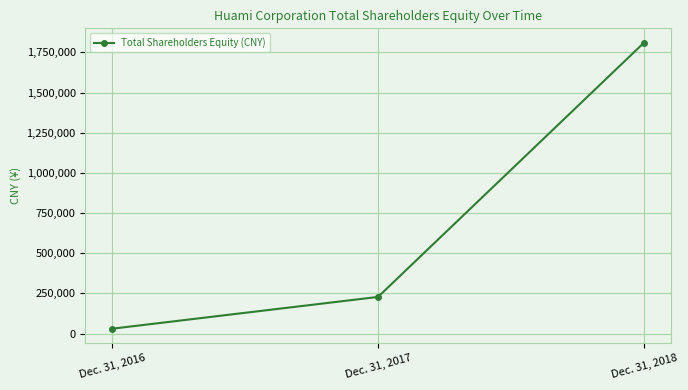

Which category has the highest value across all series?

Dec. 31, 2018